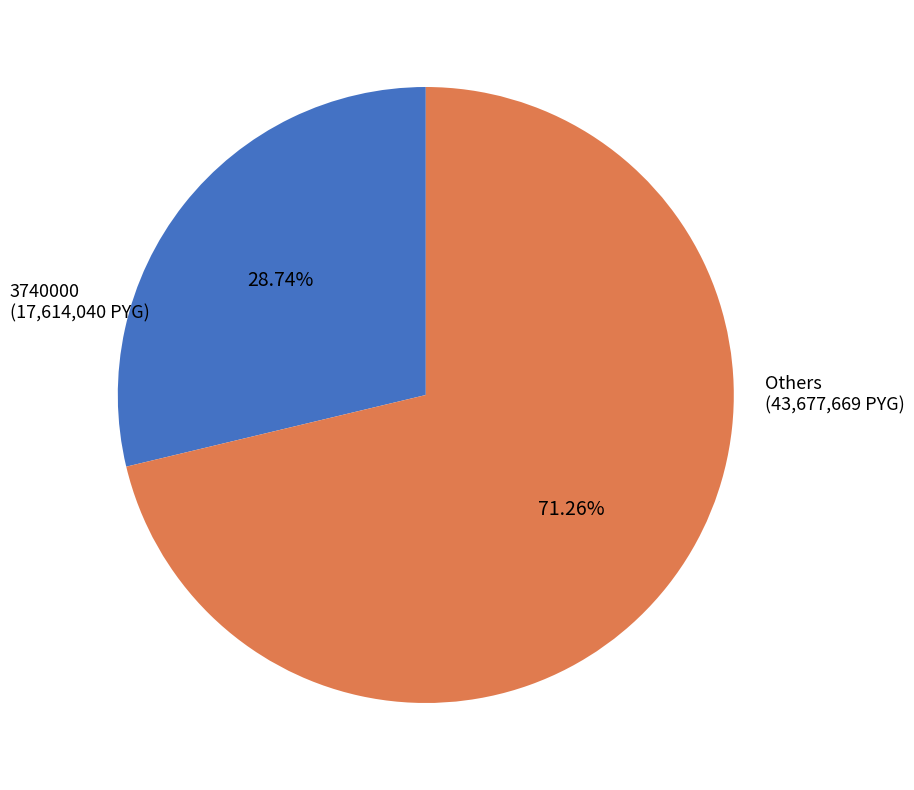

Rank the categories by value from lowest to highest.

3740000 (17,614,040 PYG), Others (43,677,669 PYG)